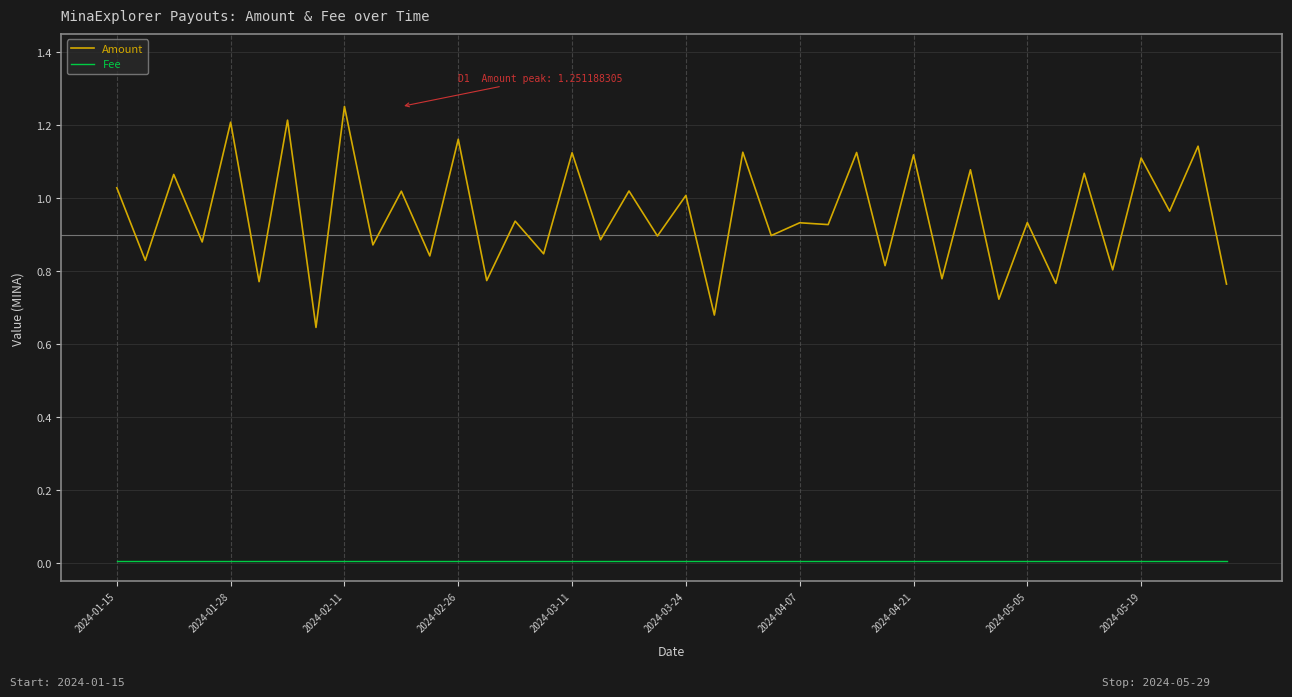

True or false: Amount and Fee intersect in this chart.

False